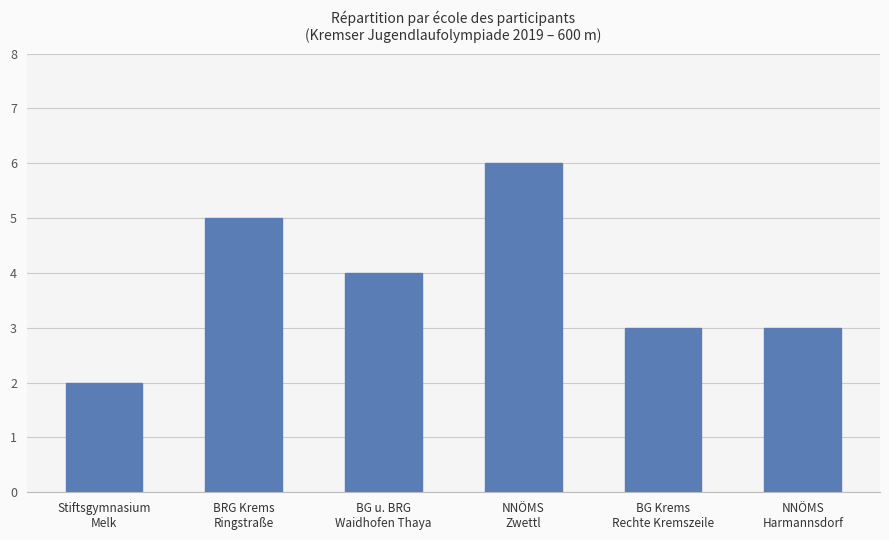

Does the chart contain any negative values?

No